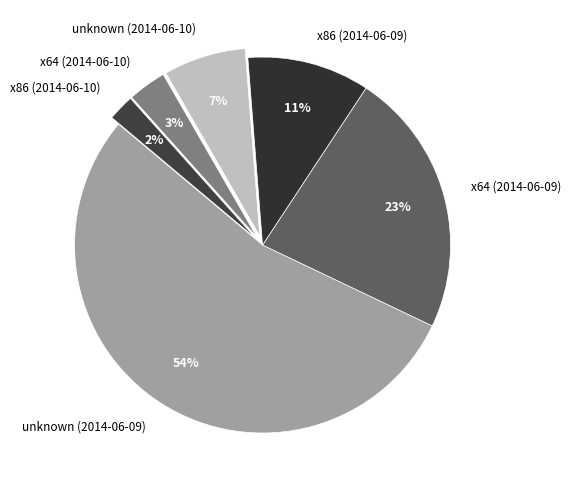

What percentage is the unknown (2014-06-10) slice, to the nearest percent?

7%